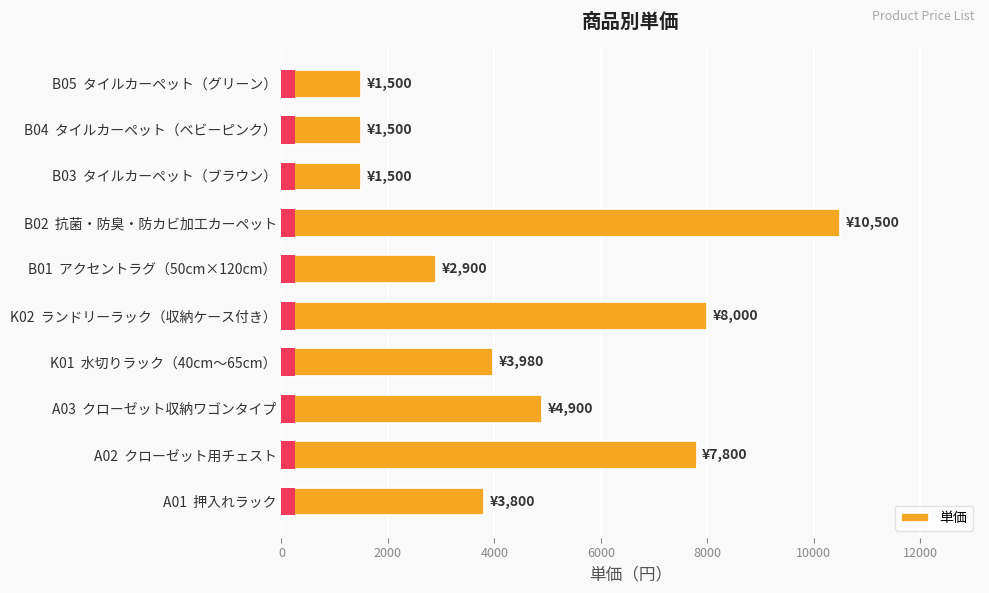

What is the difference between the maximum and minimum values?

9000